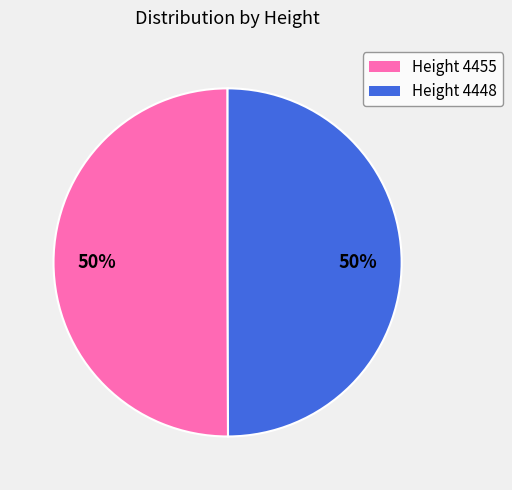

To the nearest percent, what is the average slice percentage?

50%